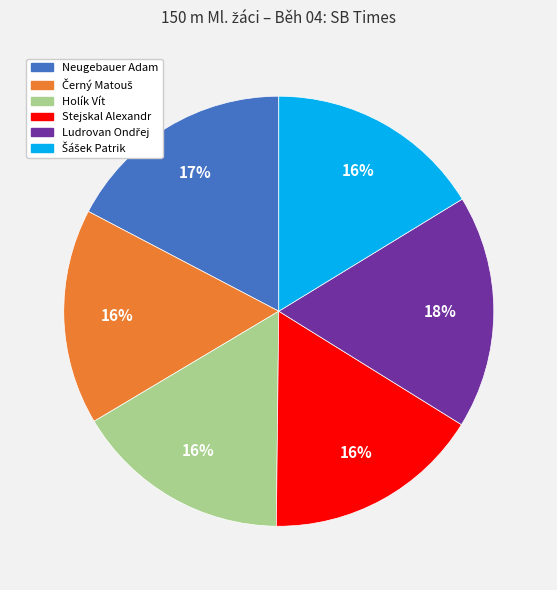

What percentage is the Neugebauer Adam slice, to the nearest percent?

17%